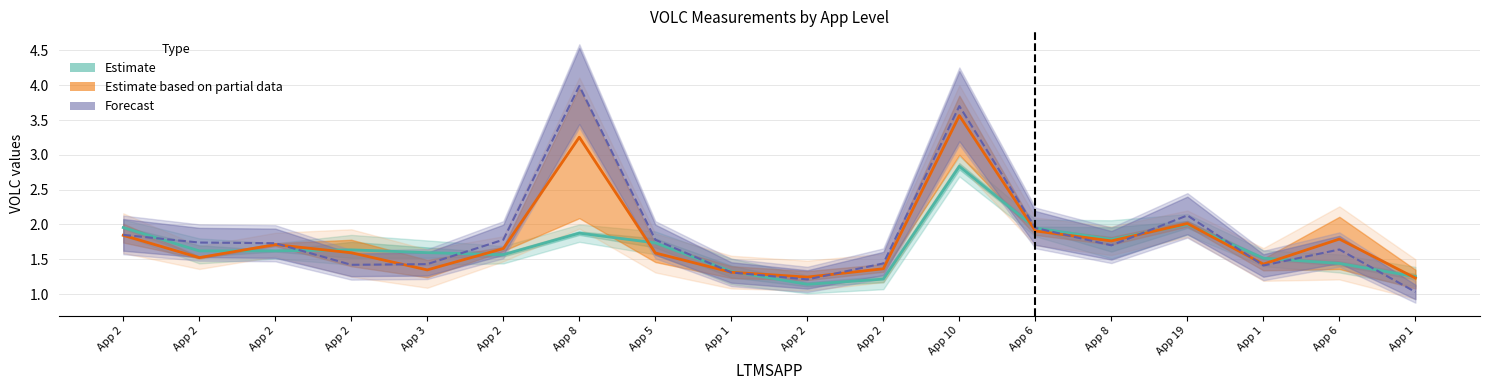

What is the difference between the highest and lowest values at App 2?

0.1